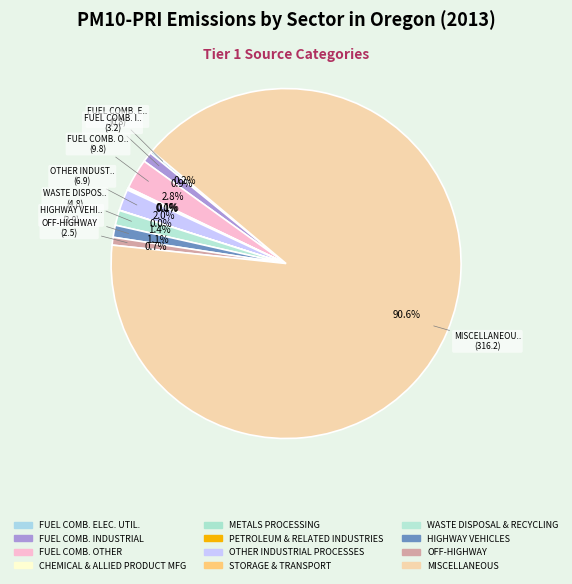

What is the largest slice in the pie chart?

MISCELLANEOUS